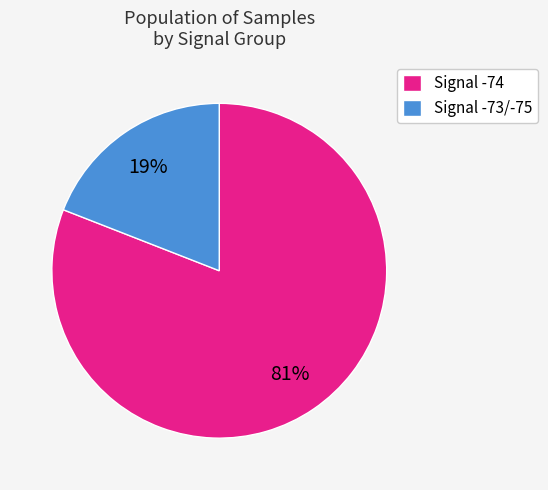

Is Signal -73/-75 the majority of the pie?

No